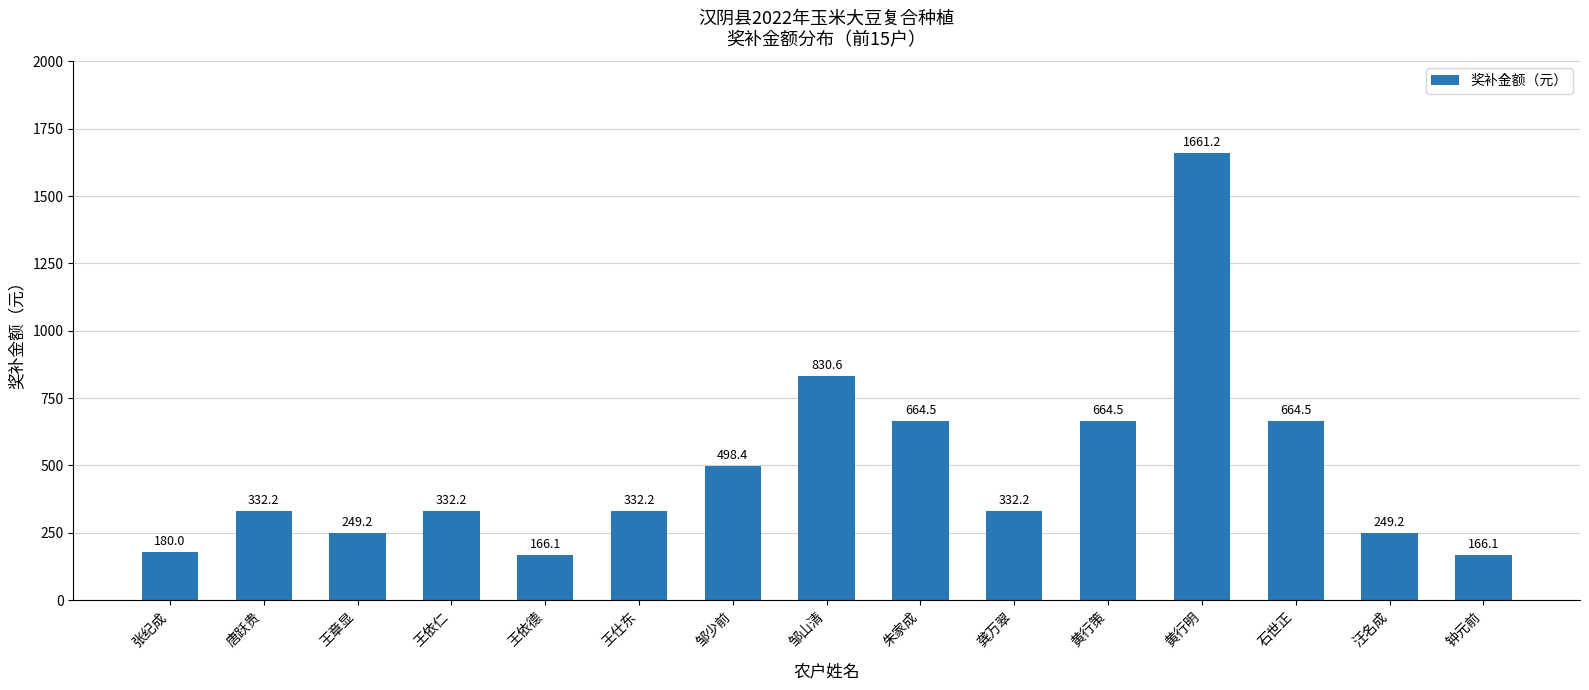

What is the difference between the maximum and minimum values?

1495.1